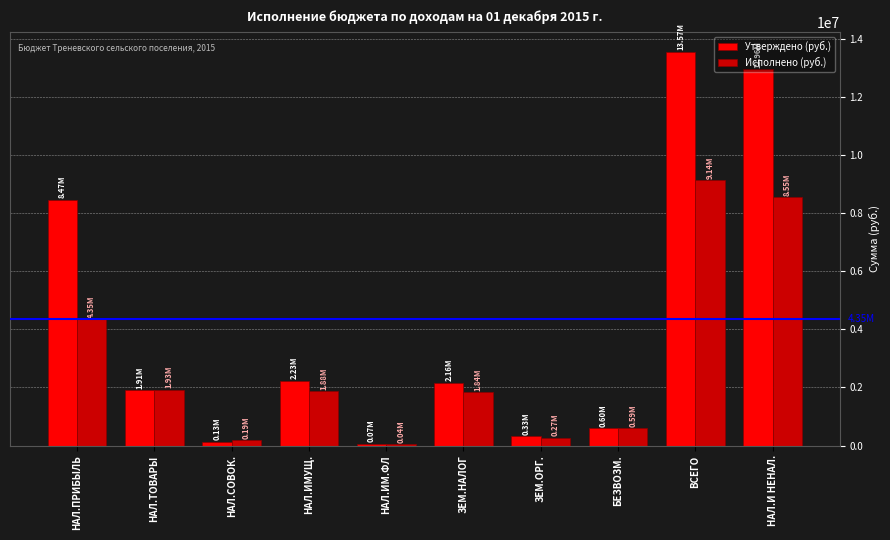

What is the sum of all Утверждено (руб.) values?

42423800.0